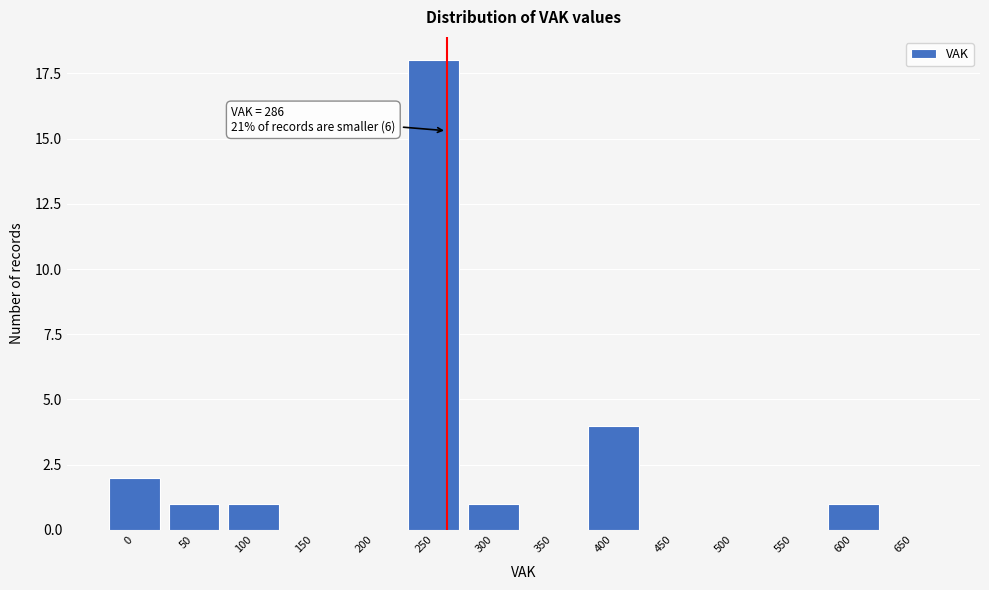

Reading left to right, what are all the values shown in this chart?

0=2	50=1	100=1	150=0	200=0	250=18	300=1	350=0	400=4	450=0	500=0	550=0	600=1	650=0